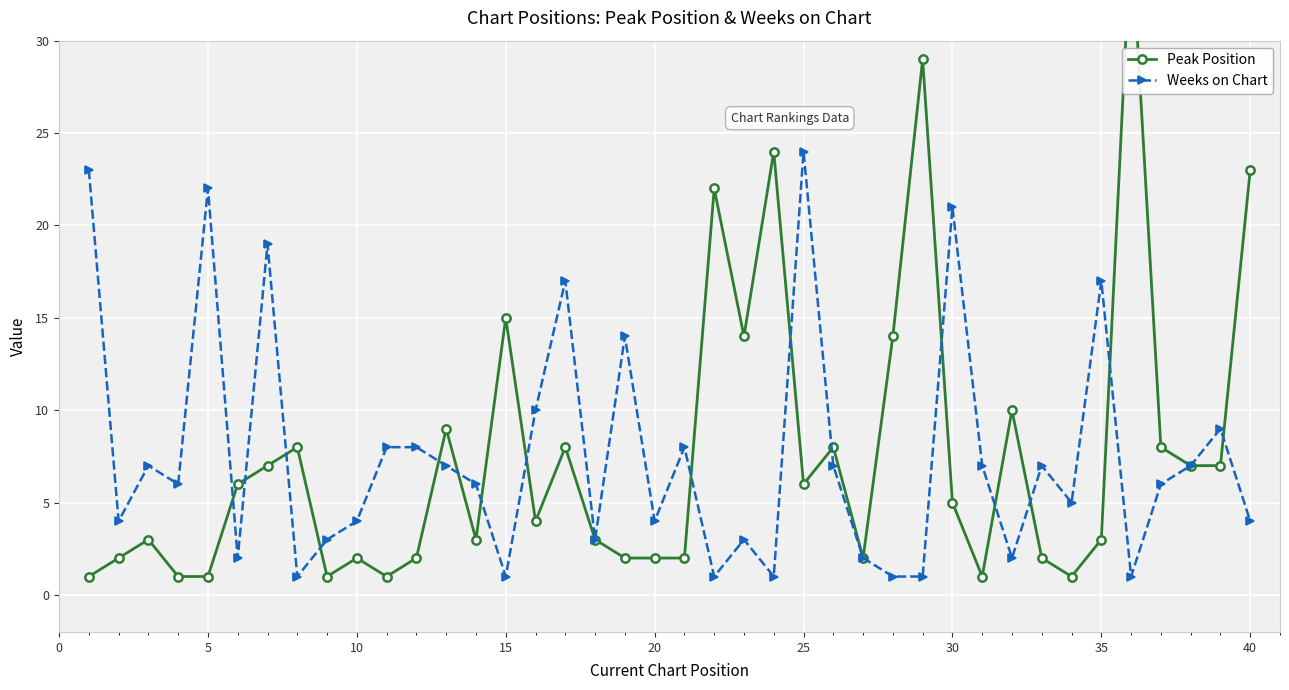

True or false: Weeks on Chart has more than 1 interior local peaks.

True